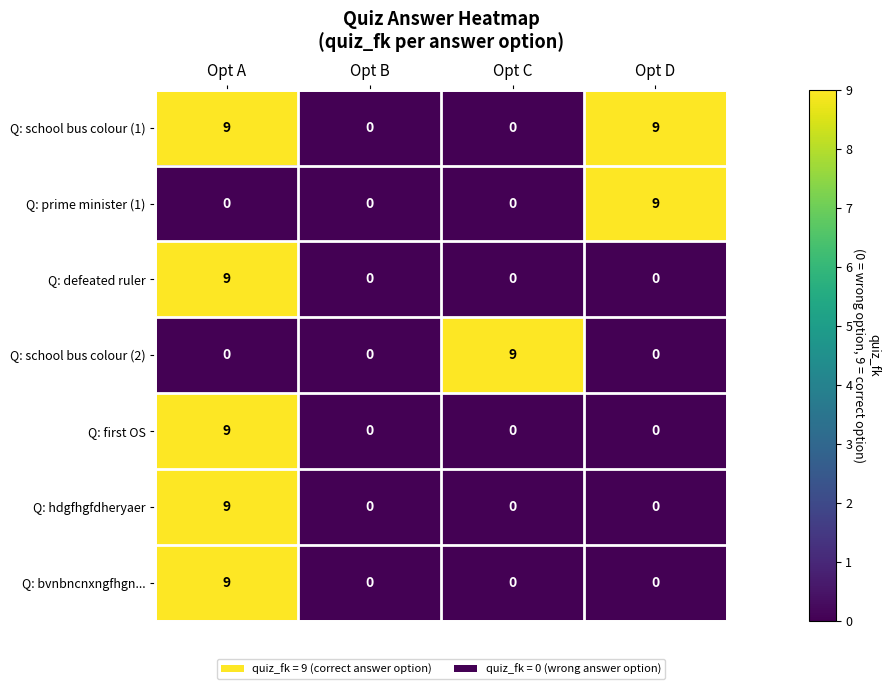

What is the sum of all Q: defeated ruler values?

9